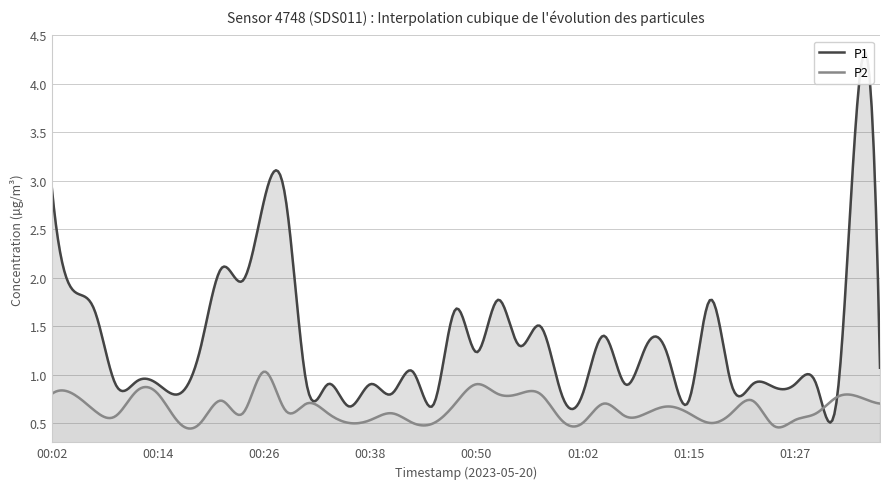

Reading left to right, list all the values displayed in this chart.

P1: 2.9	1.9	1.7	0.9	0.9	0.9	0.8	1.3	2.1	2.0	2.8	2.8	0.9	0.9	0.7	0.9	0.8	1.0	0.7	1.7	1.2	1.8	1.3	1.5	0.8	0.8	1.4	0.9	1.3	1.2	0.7	1.8	0.9	0.9	0.9	0.9	0.9	0.8	4.0	1.1
P2: 0.8	0.8	0.6	0.6	0.8	0.8	0.5	0.5	0.7	0.6	1.0	0.6	0.7	0.6	0.5	0.5	0.6	0.5	0.5	0.7	0.9	0.8	0.8	0.8	0.5	0.5	0.7	0.6	0.6	0.7	0.6	0.5	0.6	0.7	0.5	0.5	0.6	0.8	0.8	0.7